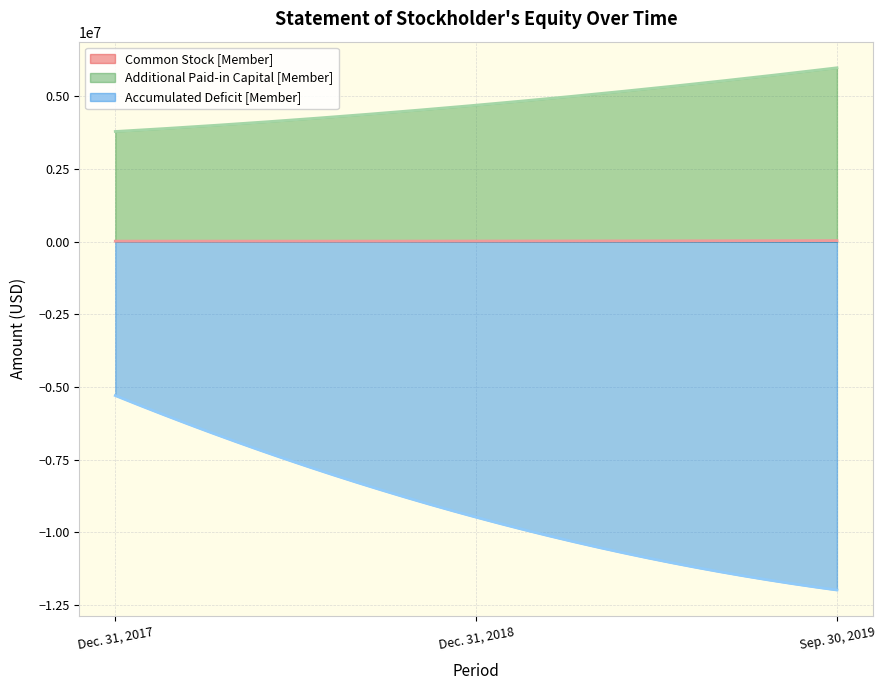

What is the sum of the Common Stock [Member] values at Sep. 30, 2019 and Dec. 31, 2017?

51528.0